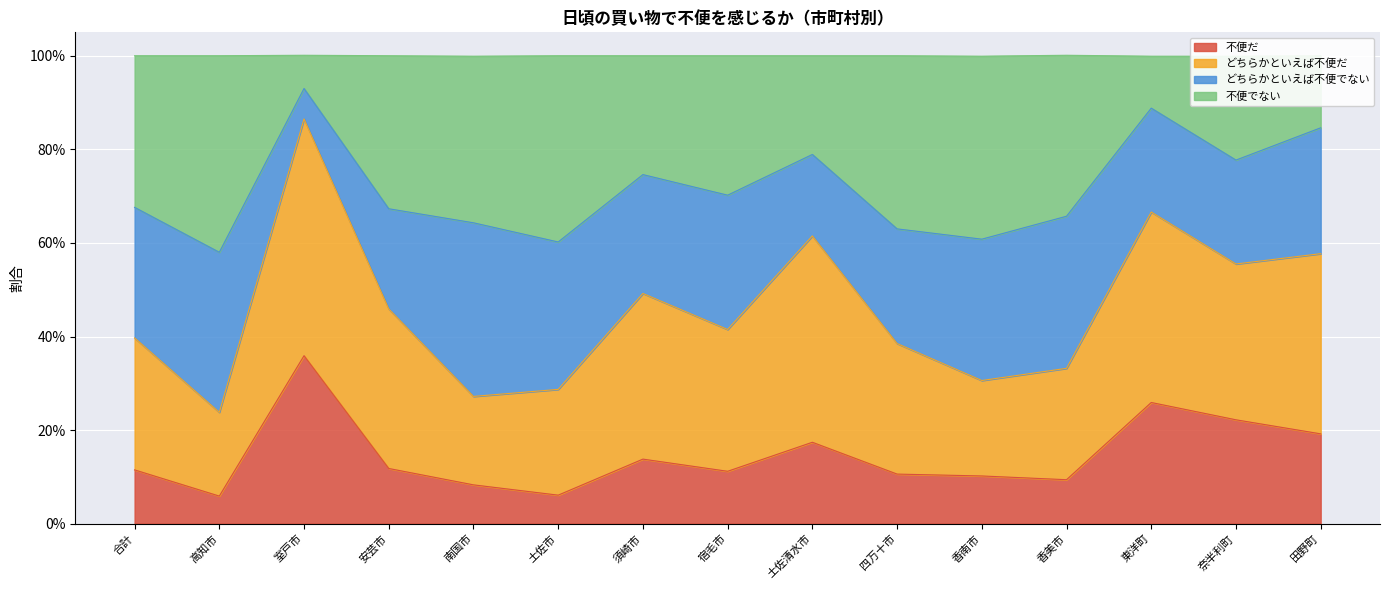

True or false: 不便でない has a value of 0.2 at 合計.

False